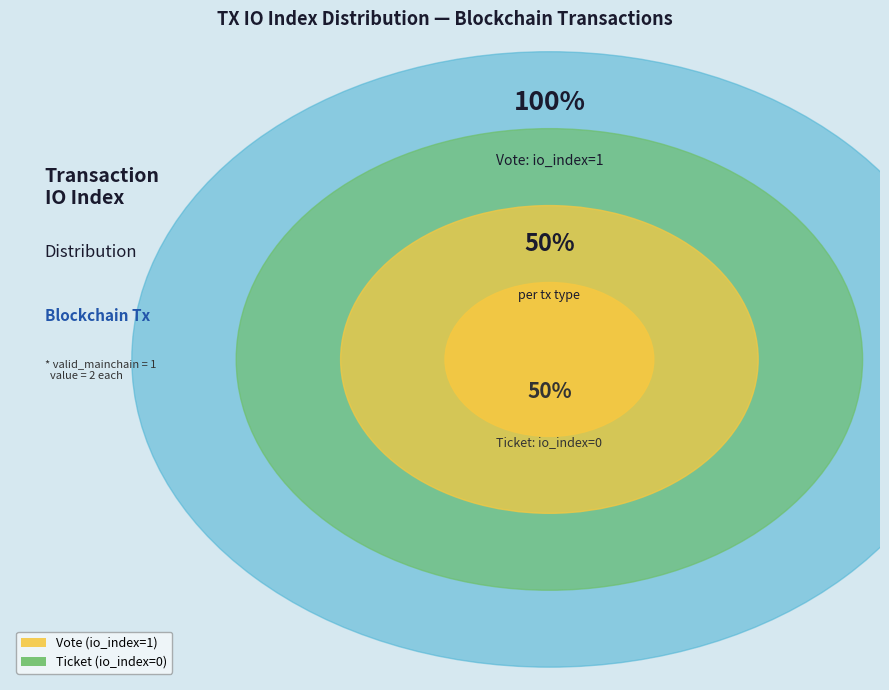

Rank the categories by value from lowest to highest.

Ticket (io_index=0), Vote (io_index=1)